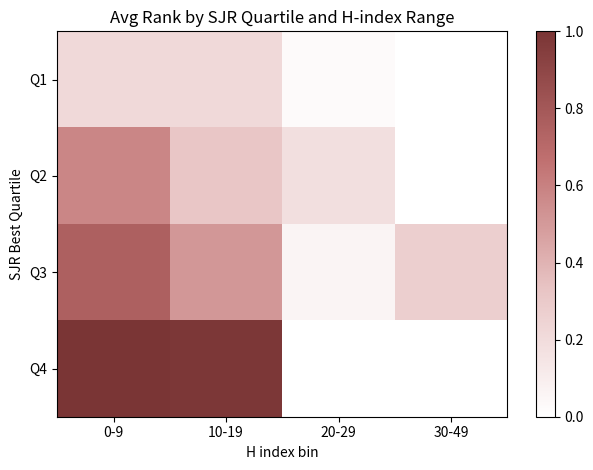

How many categories are shown in the chart?

4